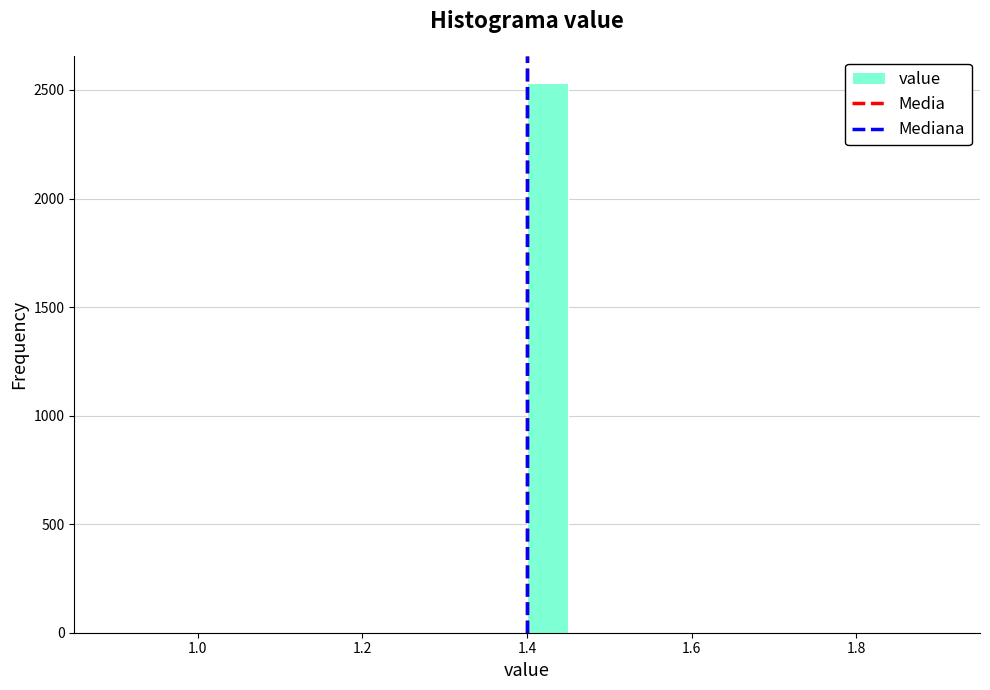

Read against the x-axis, roughly where is the centre of the tallest bar?

1.42